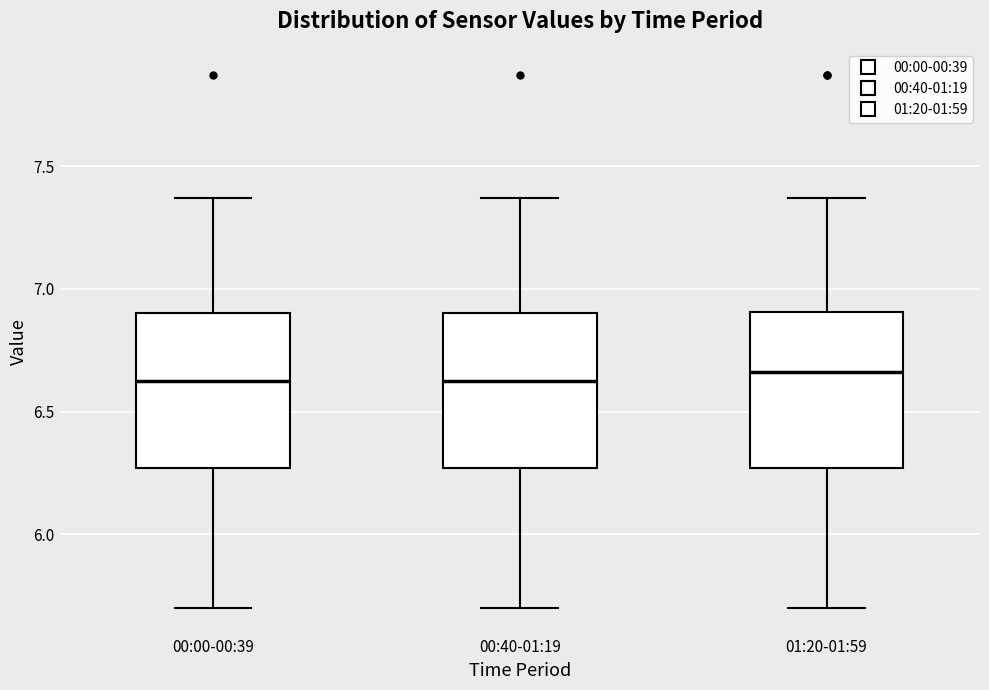

Reading left to right, transcribe this box plot: for each box, give where its median line is, the range the box spans, and where its two whiskers end, as read against the y-axis. The values are not printed on the chart, so give them approximately, as read against the axis.

00:00-00:39: median 6.65, box 6.25 to 6.90, whiskers 5.70 to 7.35
00:40-01:19: median 6.65, box 6.25 to 6.90, whiskers 5.70 to 7.35
01:20-01:59: median 6.65, box 6.25 to 6.90, whiskers 5.70 to 7.35